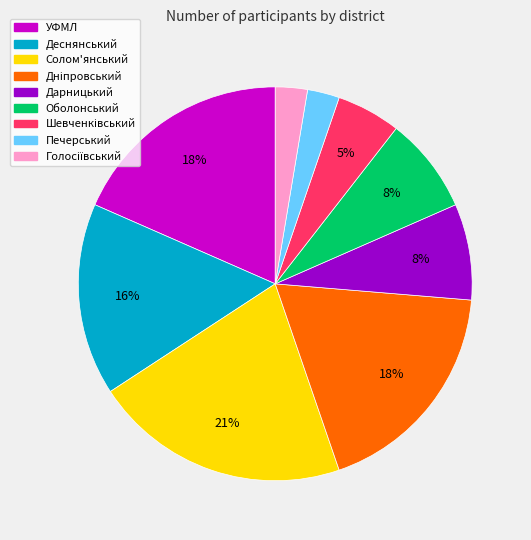

To the nearest percent, what is the difference between the largest and smallest slice percentages?

18%